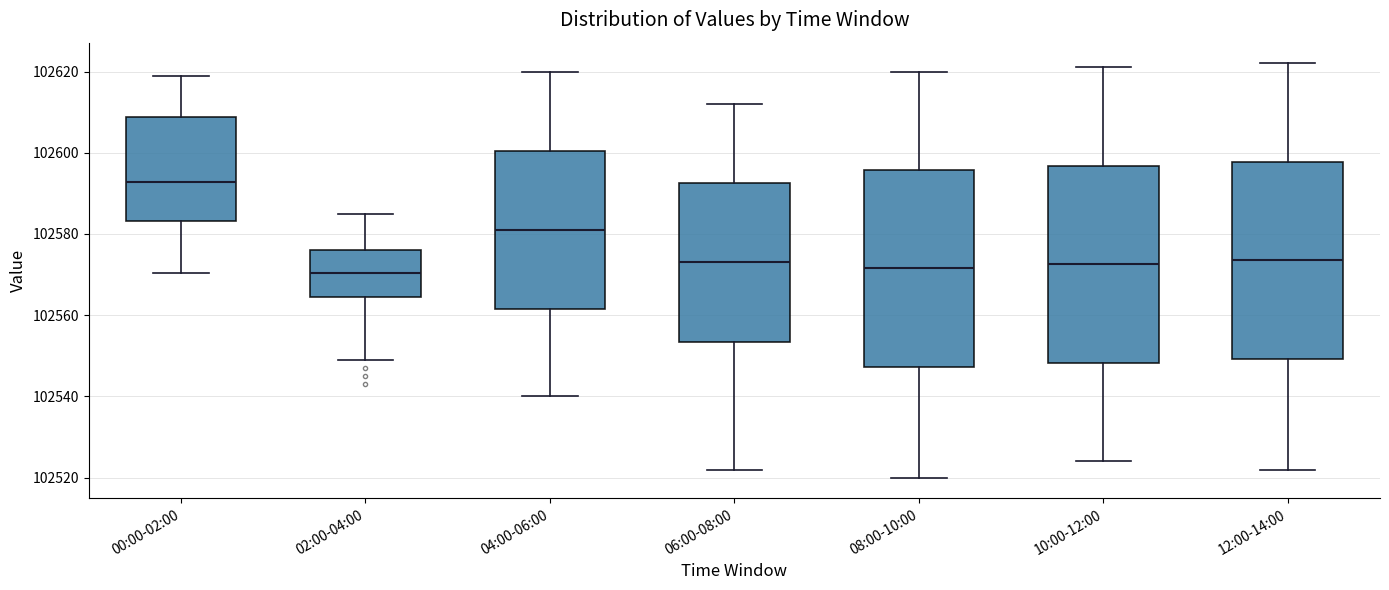

Which box has the highest median line?

00:00-02:00